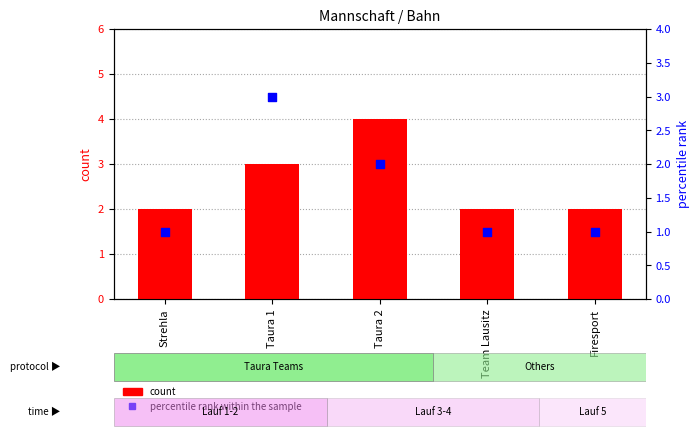

What is the total value across all series at Team Lausitz?

3